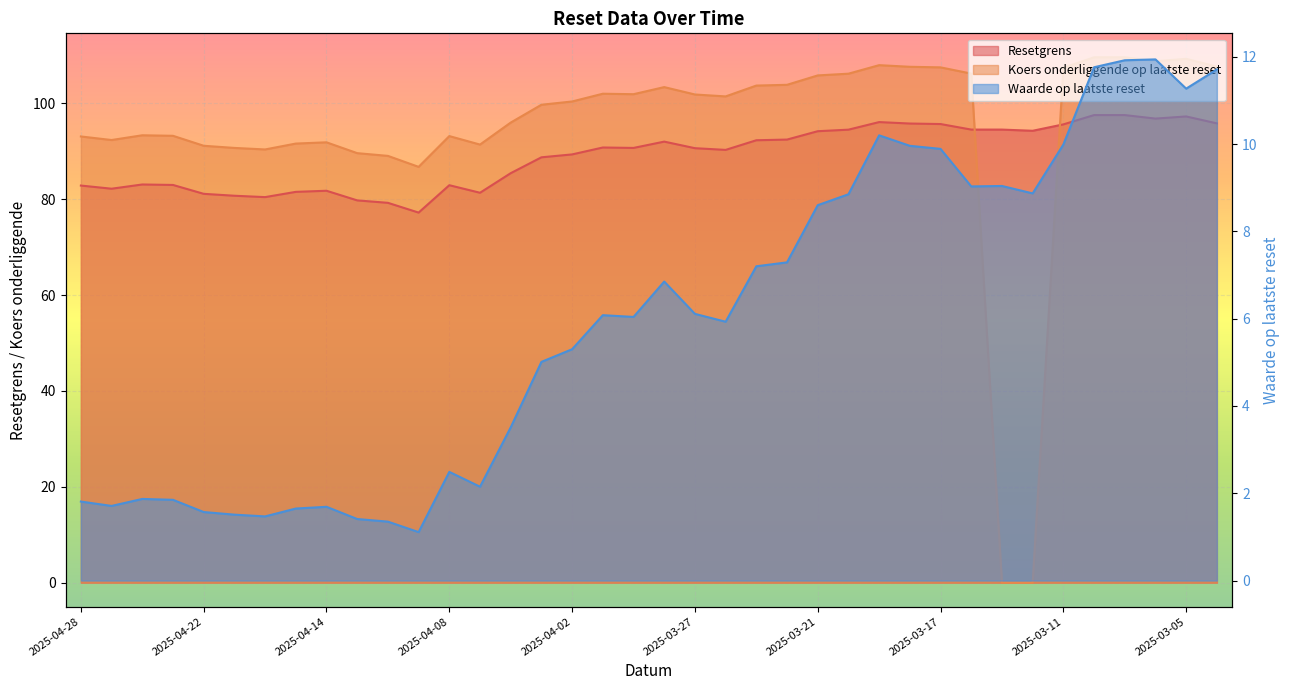

What is the total value across all series at 2025-03-07?

219.1